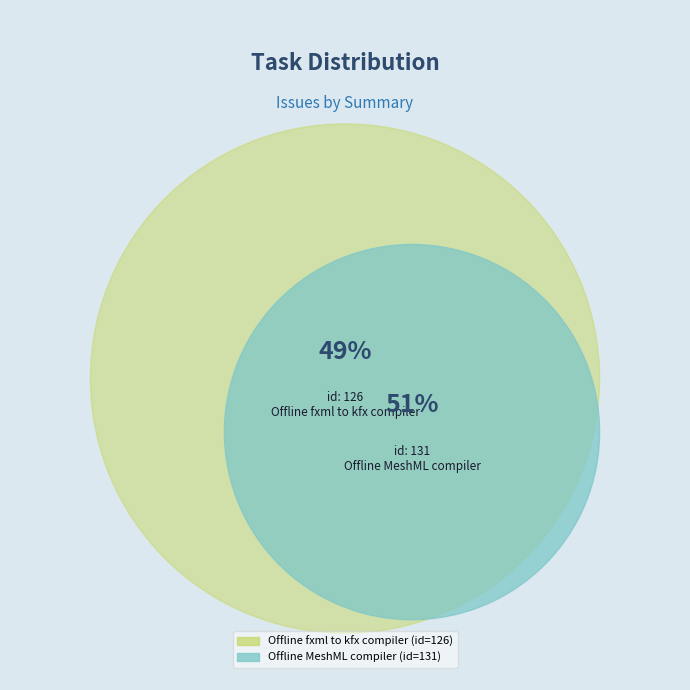

How many slices are in this pie chart?

2